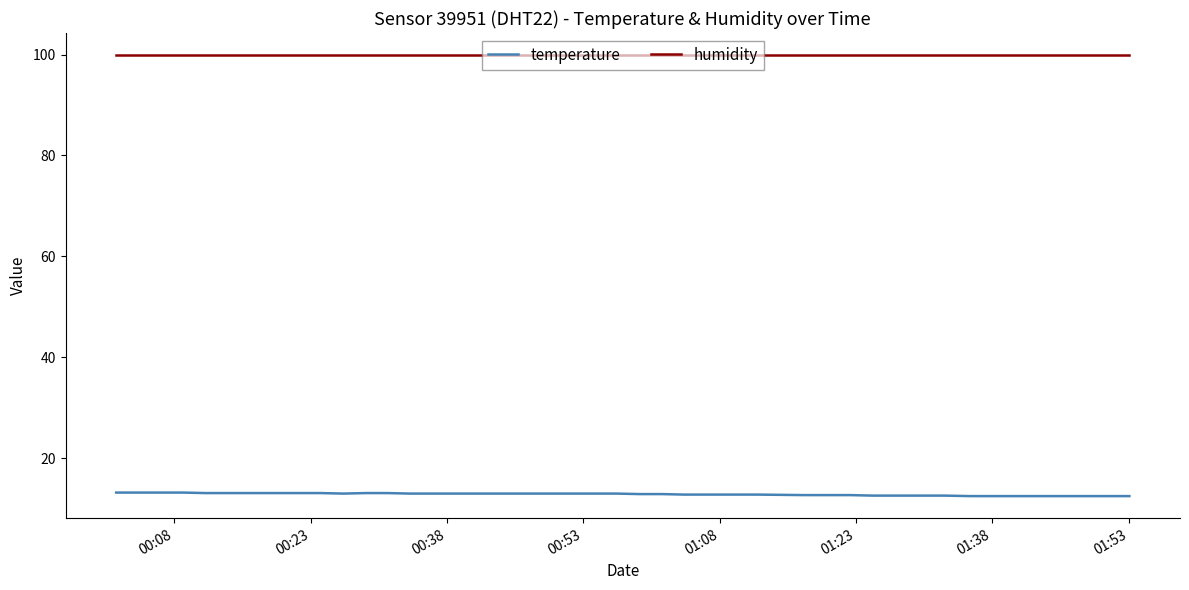

Which series has the largest total across all categories?

humidity